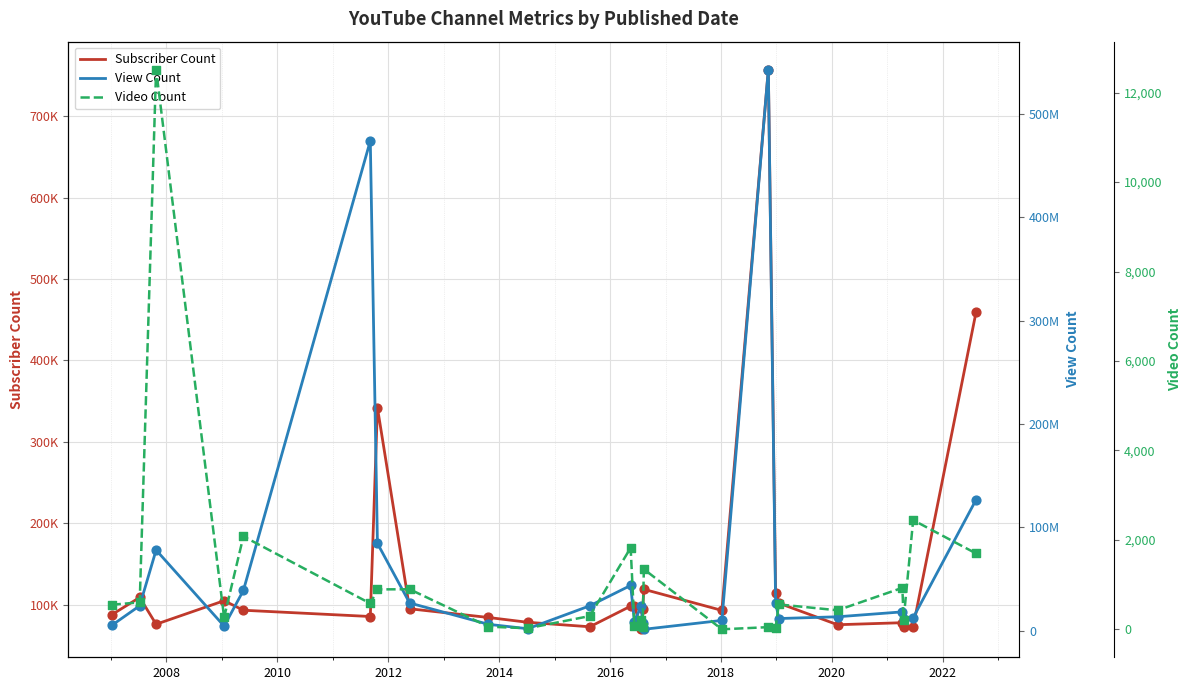

What are all the series names shown in the legend?

Subscriber Count, View Count, Video Count